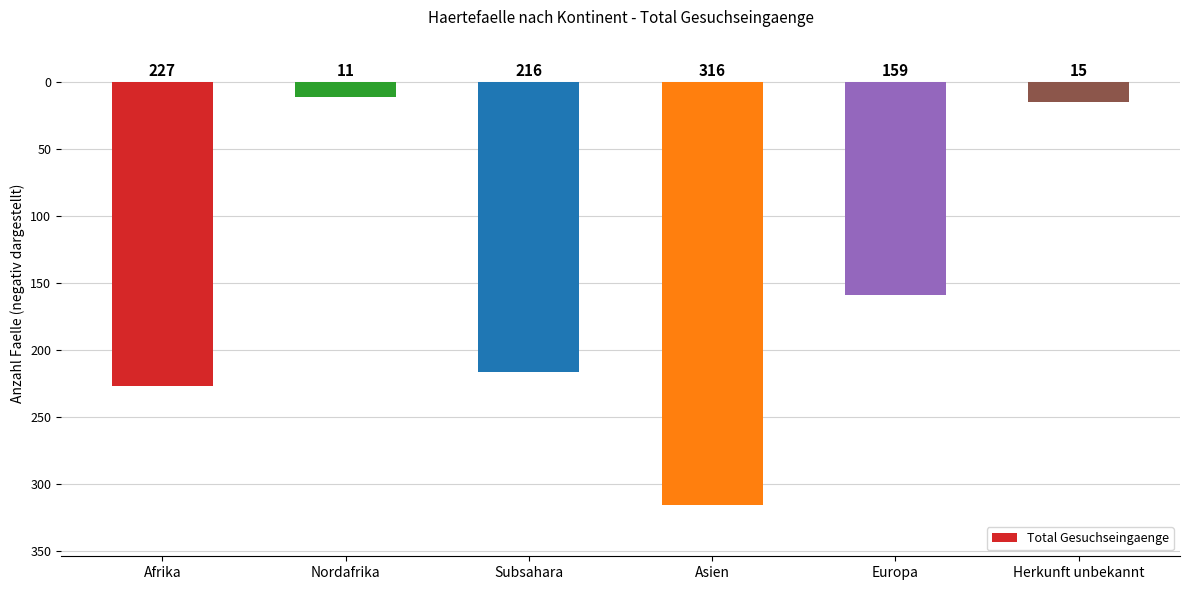

Are the bars horizontal?

No